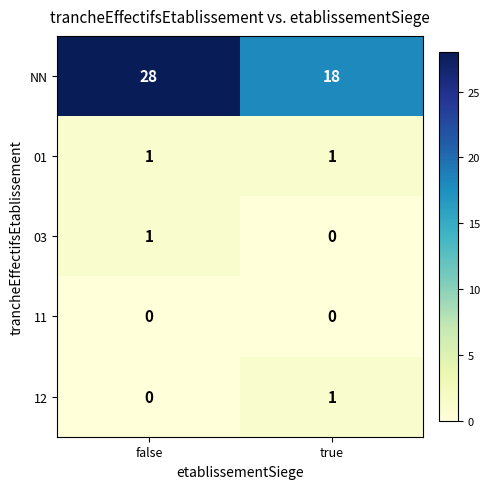

Reading left to right, extract all data points from this chart.

NN: 28	18
01: 1	1
03: 1	0
11: 0	0
12: 0	1